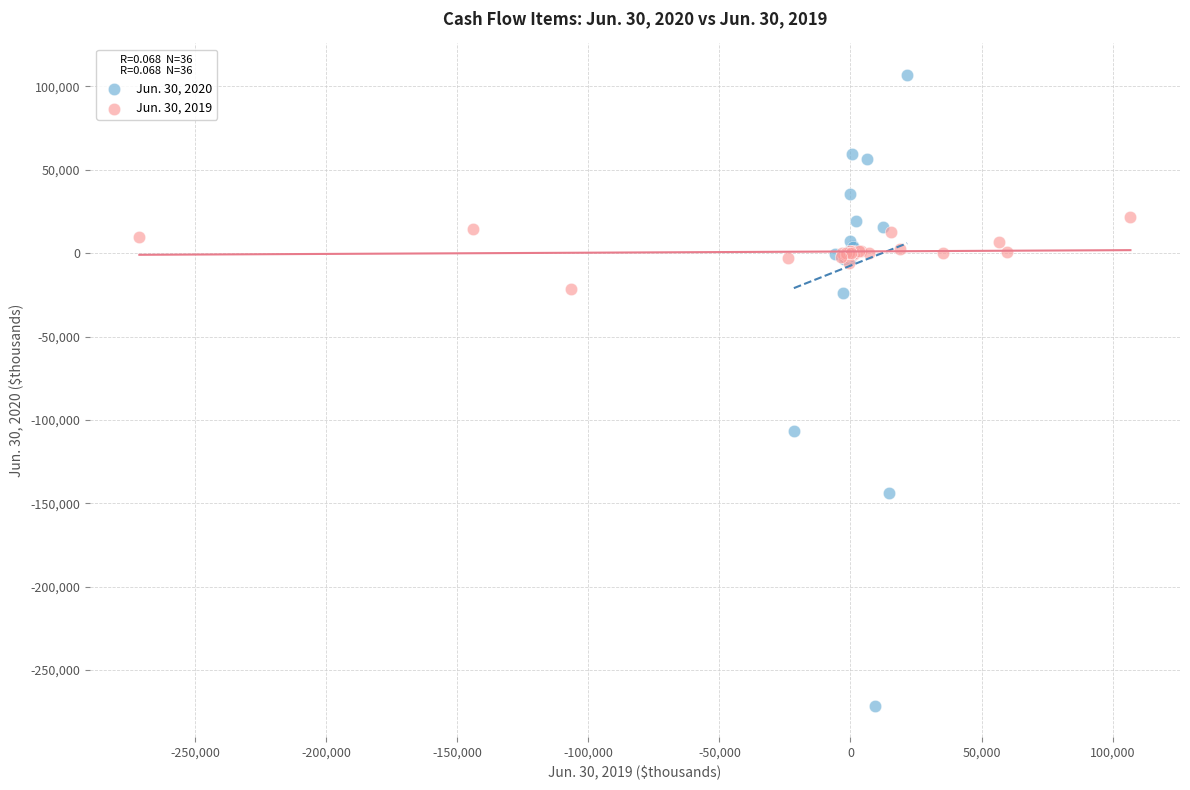

What are all the series names shown in the legend?

Jun. 30, 2020, Jun. 30, 2019